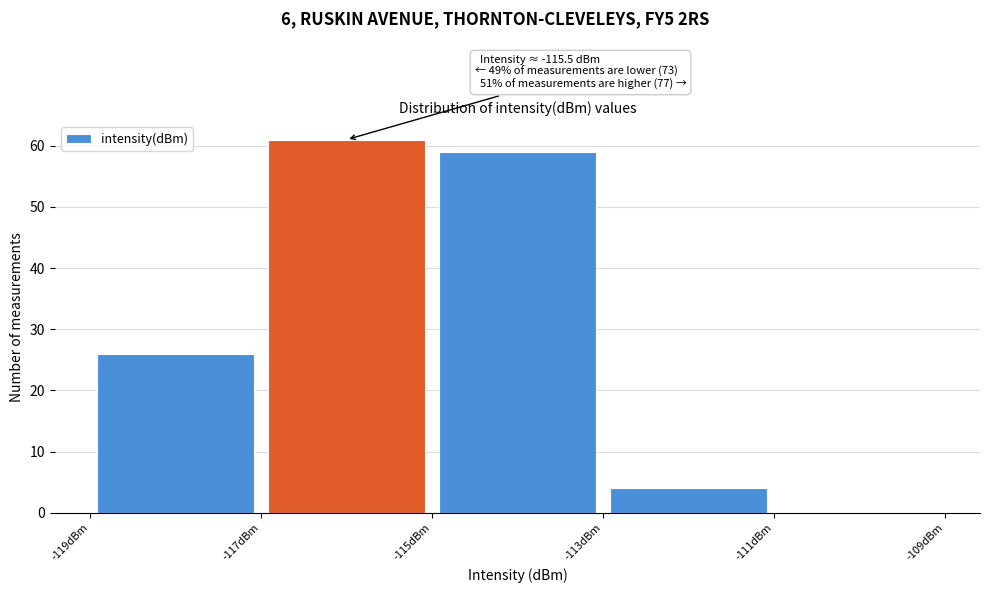

Which range on the x-axis has the tallest bar?

-117 to -115